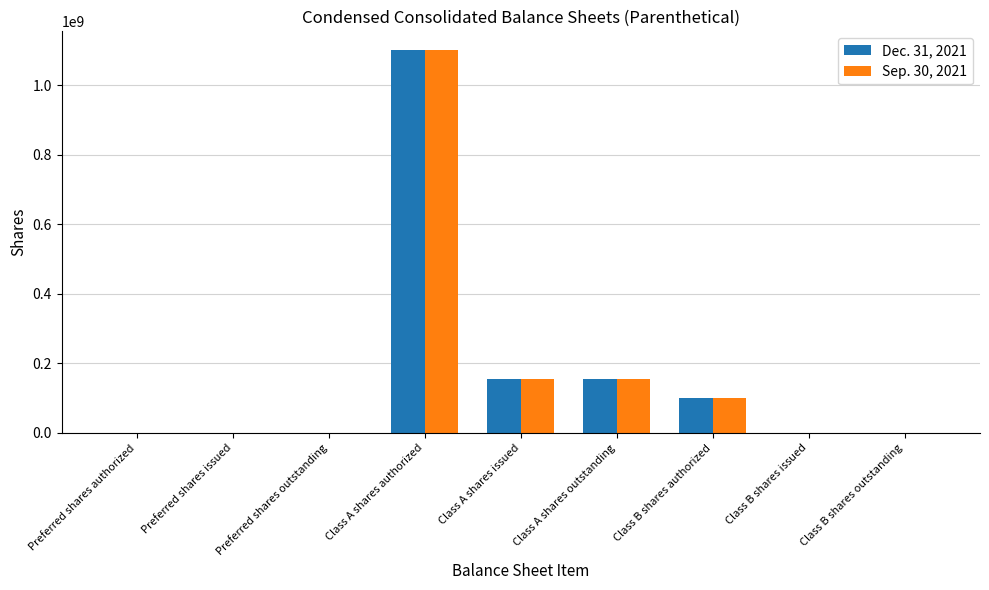

How many categories are shown in the chart?

9